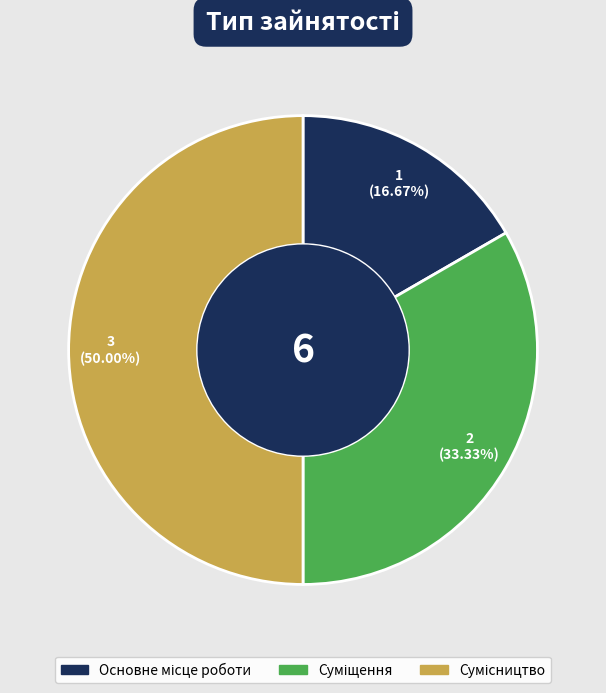

To the nearest percent, what percentage of the pie is Основне місце роботи?

17%